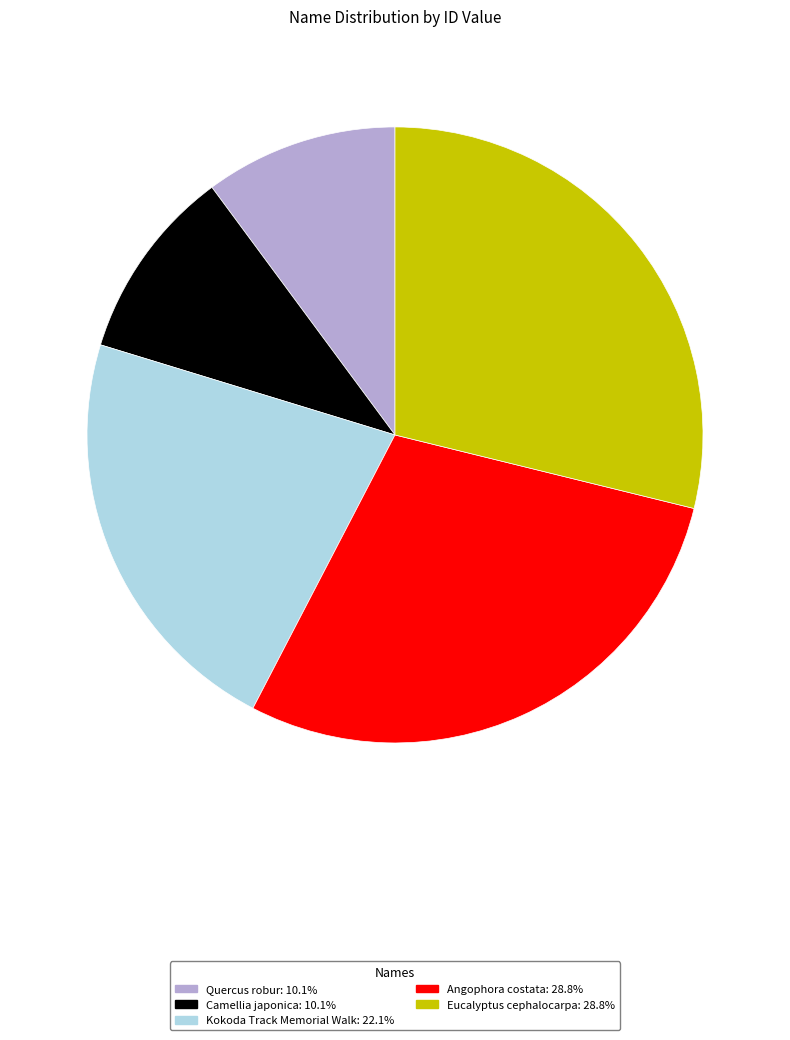

Is there a majority slice in this chart?

No